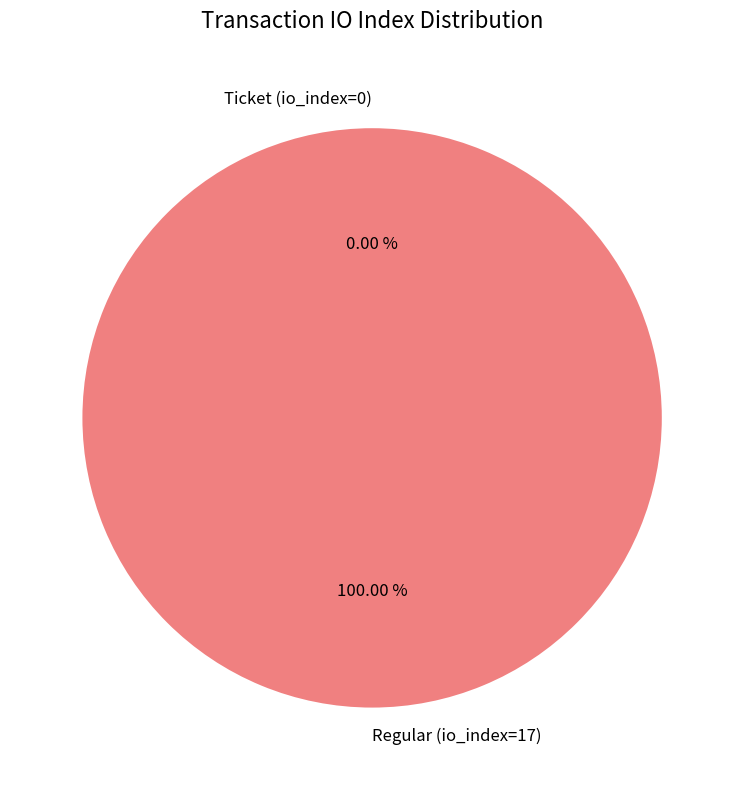

Which category has the smallest portion of the pie?

Ticket (io_index=0)